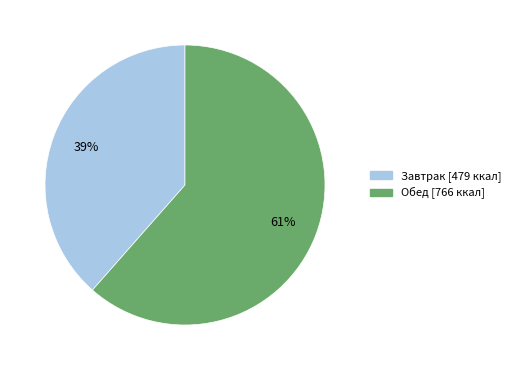

Rank the categories by value from lowest to highest.

Завтрак, Обед